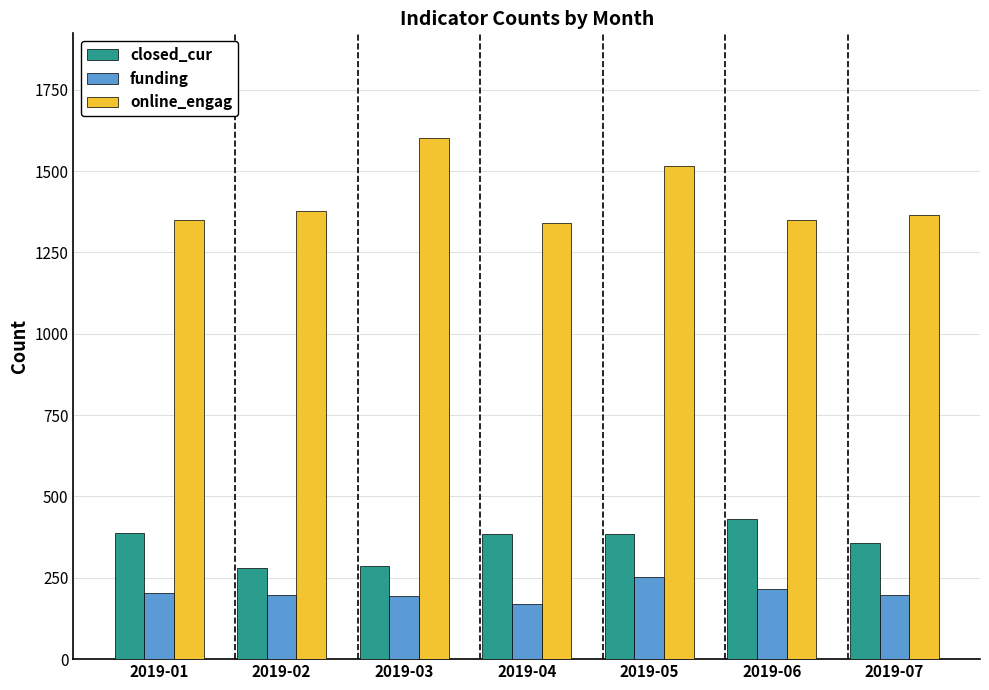

What is the difference between the online_engag values at 2019-07 and 2019-05?

153